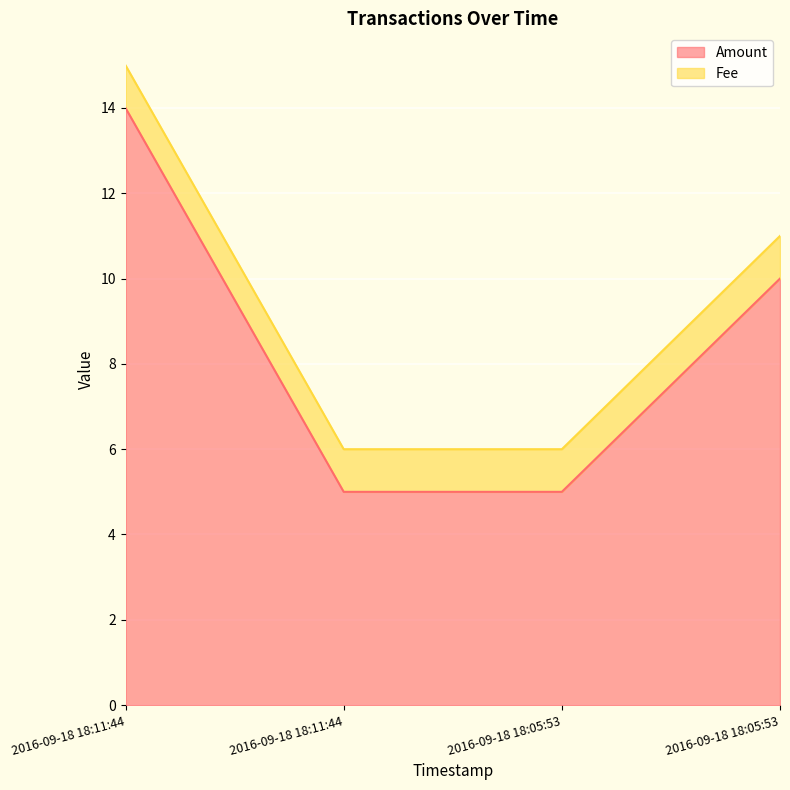

Which category has the lowest value across all series?

2016-09-18 18:11:44